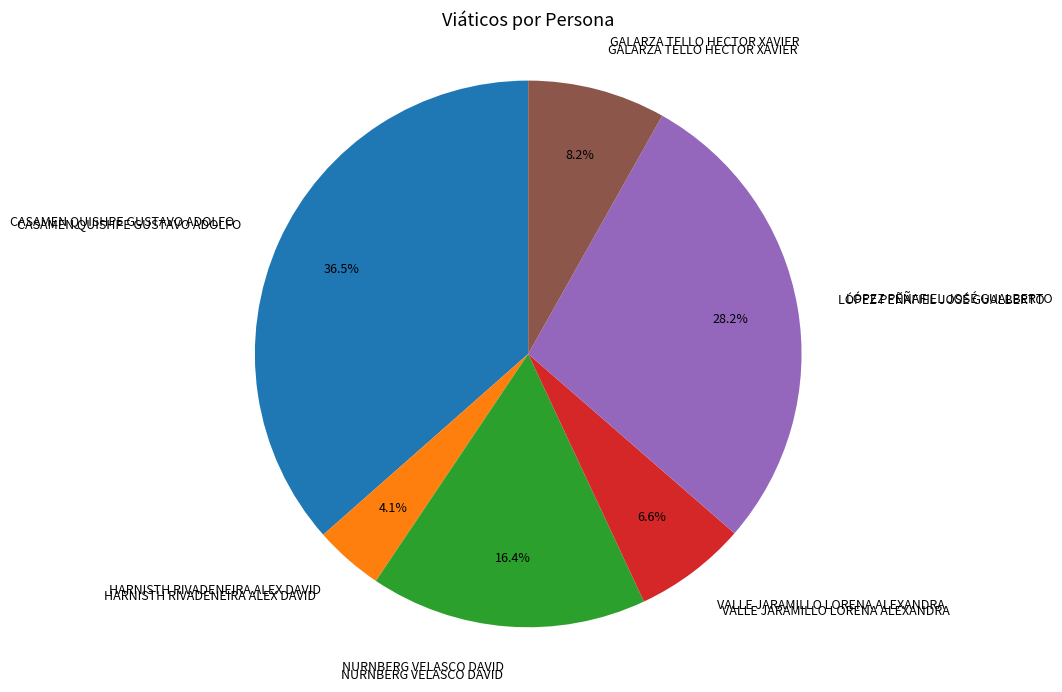

How many slices are in this pie chart?

6